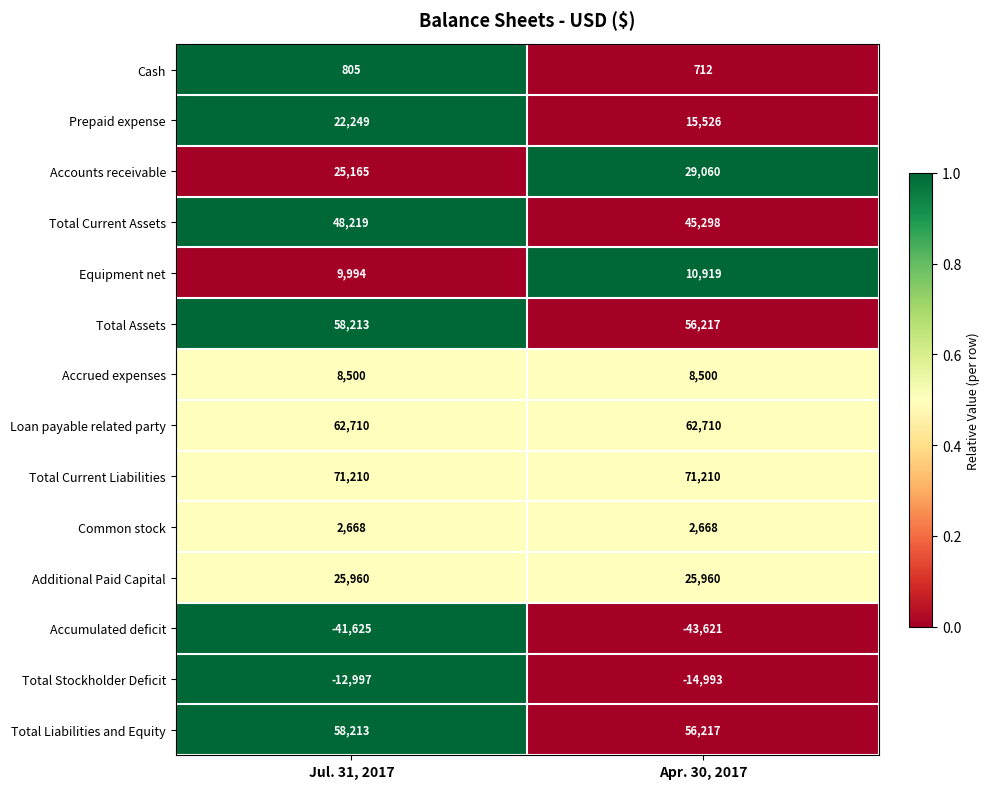

Reading right to left, transcribe all the data shown in this chart.

Cash: 712	805
Prepaid expense: 15526	22249
Accounts receivable: 29060	25165
Total Current Assets: 45298	48219
Equipment net: 10919	9994
Total Assets: 56217	58213
Accrued expenses: 8500	8500
Loan payable related party: 62710	62710
Total Current Liabilities: 71210	71210
Common stock: 2668	2668
Additional Paid Capital: 25960	25960
Accumulated deficit: -43621	-41625
Total Stockholder Deficit: -14993	-12997
Total Liabilities and Equity: 56217	58213